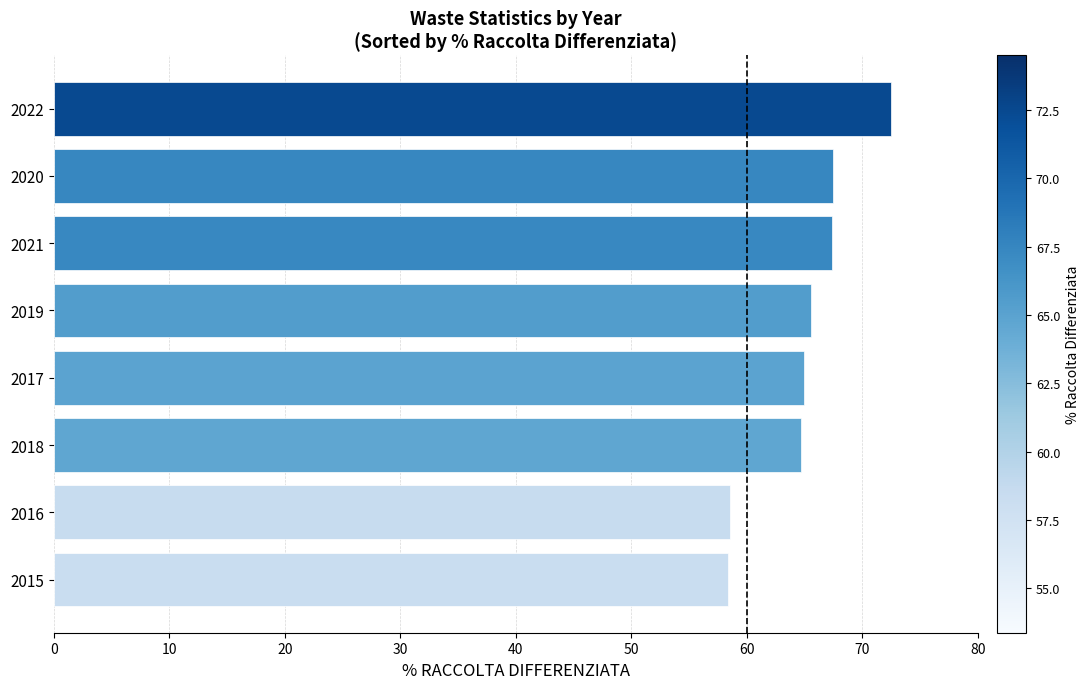

Which category has the highest value across all series?

2022